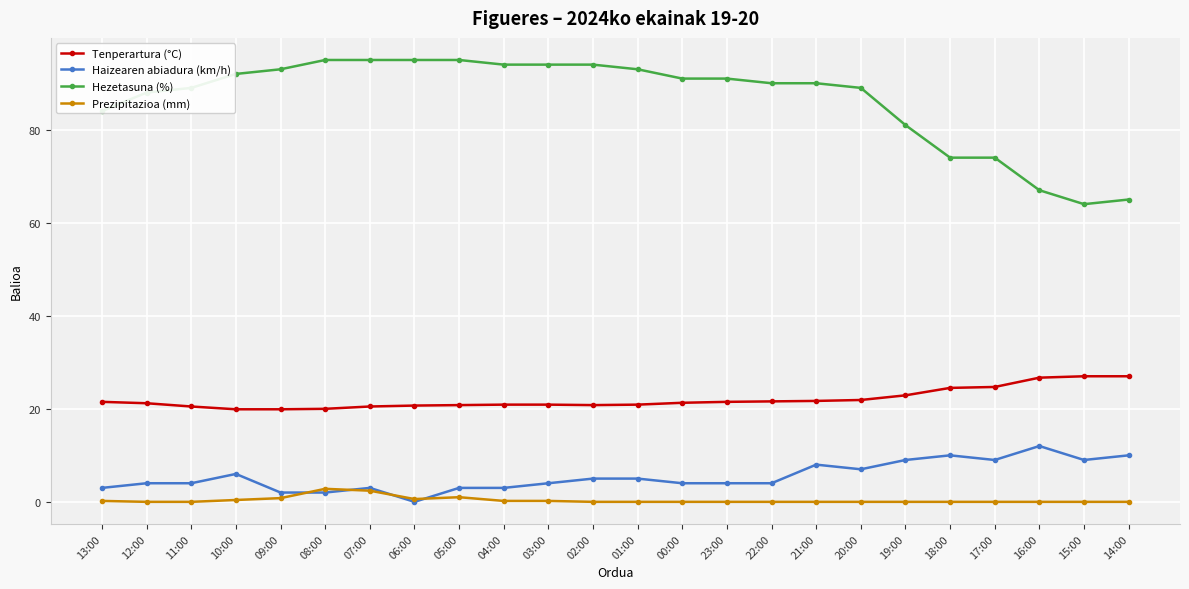

Is it true that Haizearen abiadura (km/h) equals 16.2 at 17:00?

False